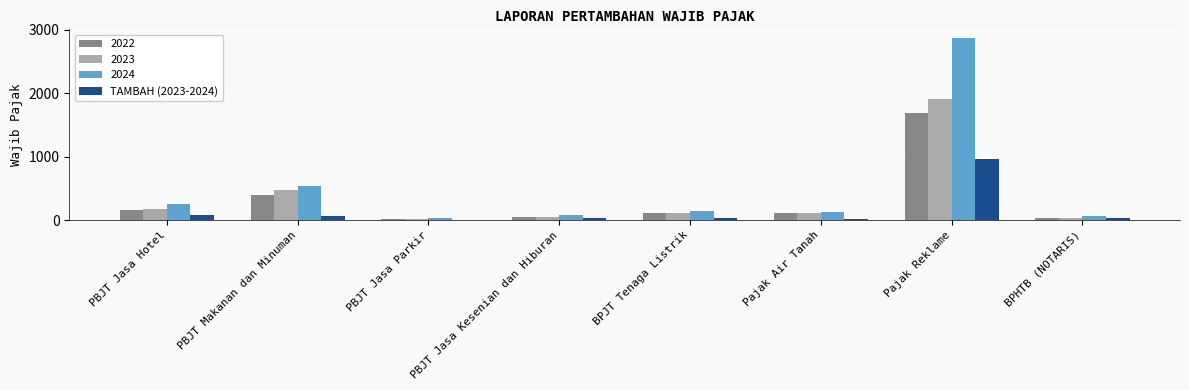

What is the sum of all 2023 values?

2878